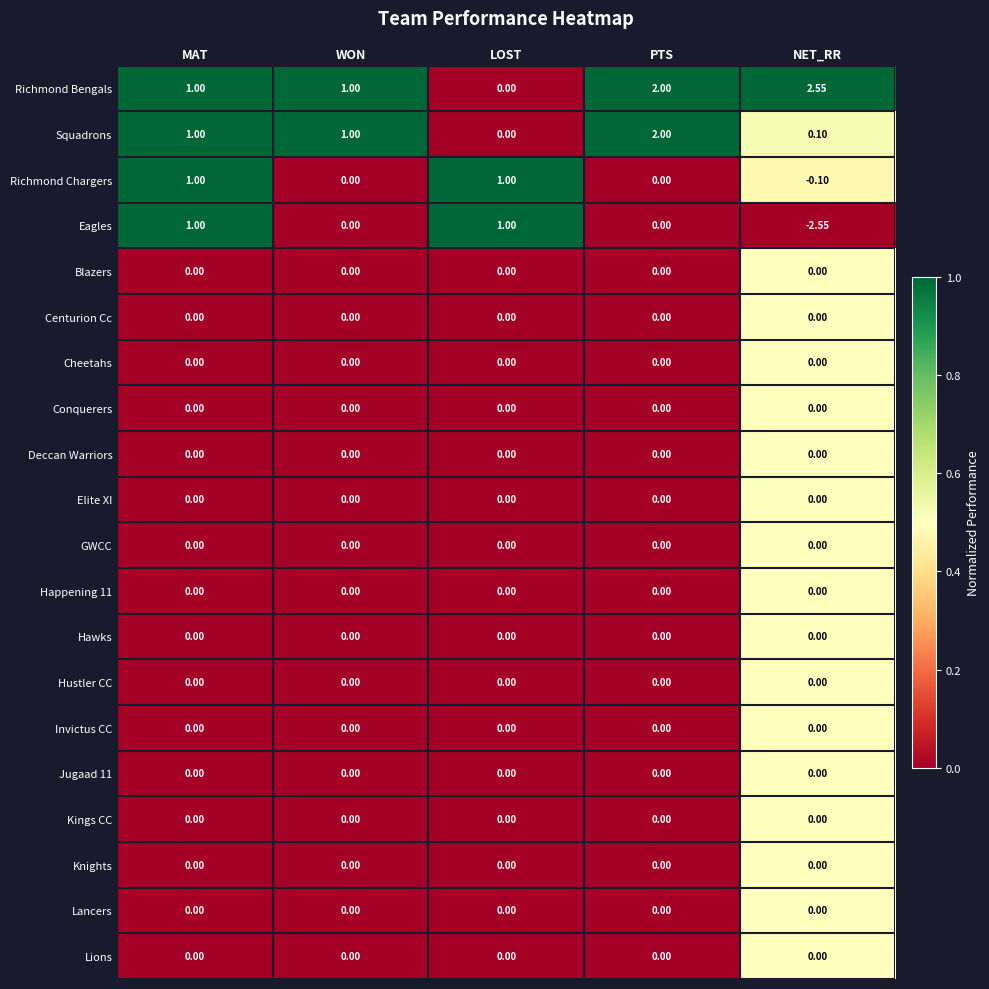

How many series are shown in this chart?

20